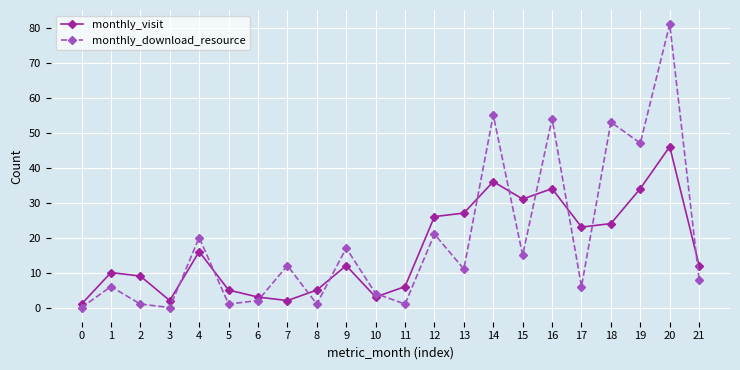

Between which two adjacent categories do monthly_visit and monthly_download_resource first intersect?

3 and 4